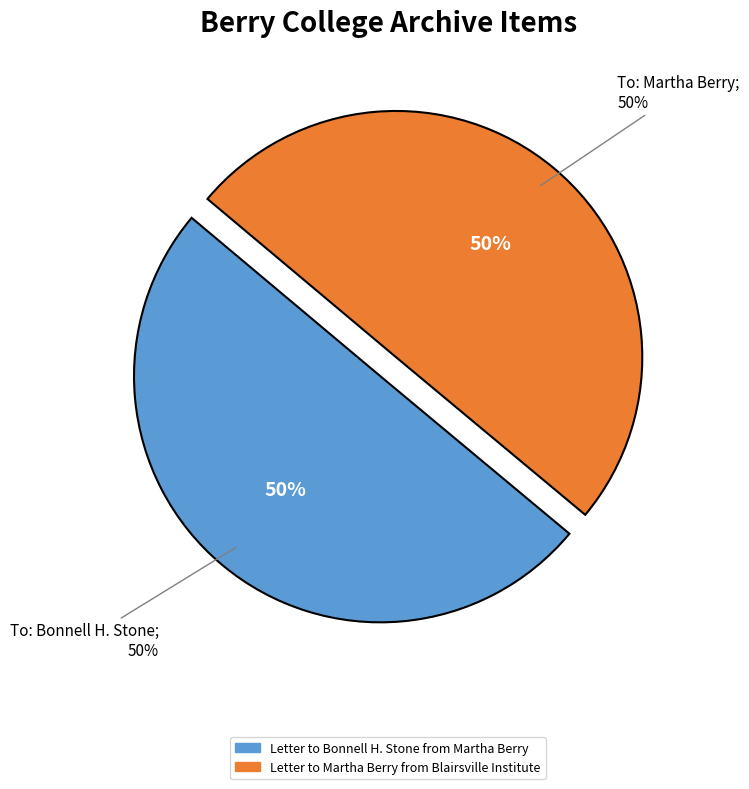

Is there any slice that represents more than half of the pie?

Yes